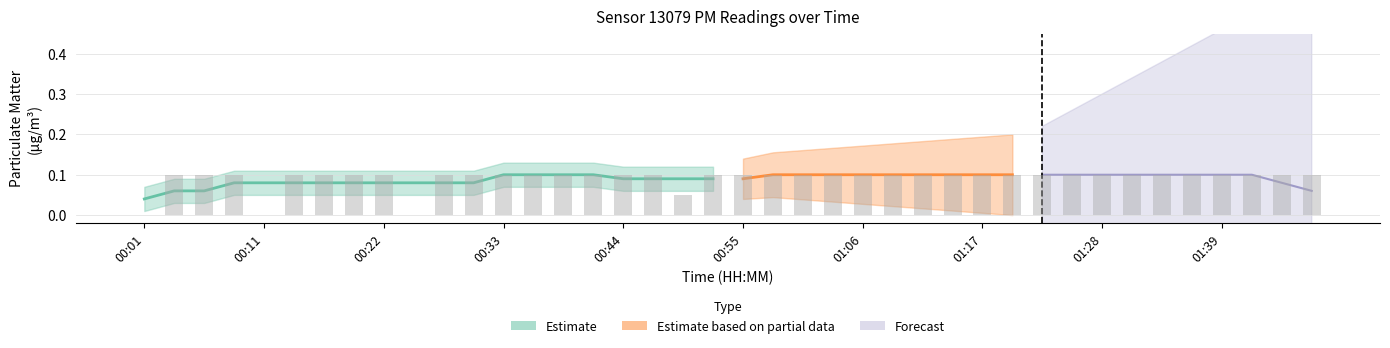

What is the value of the 29th bar from the left?

0.1